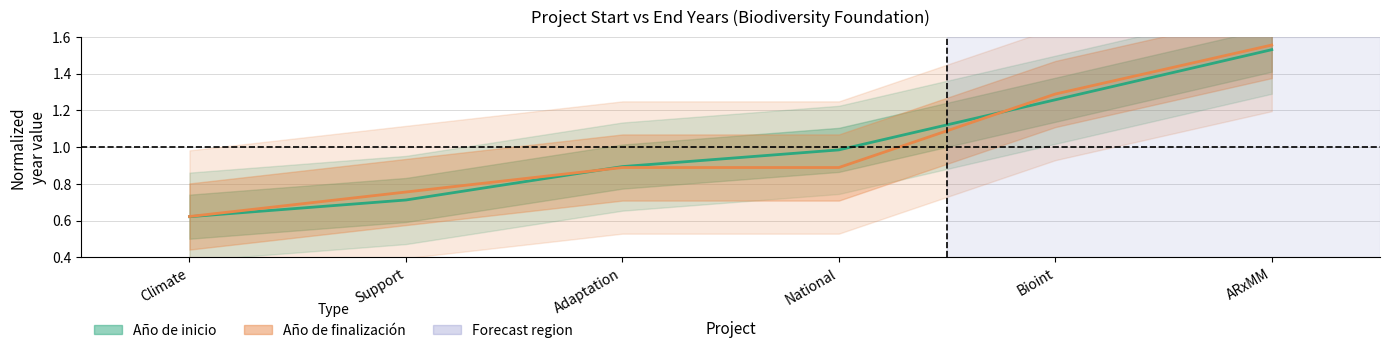

What is the highest value of the Año de finalización series?

1.6